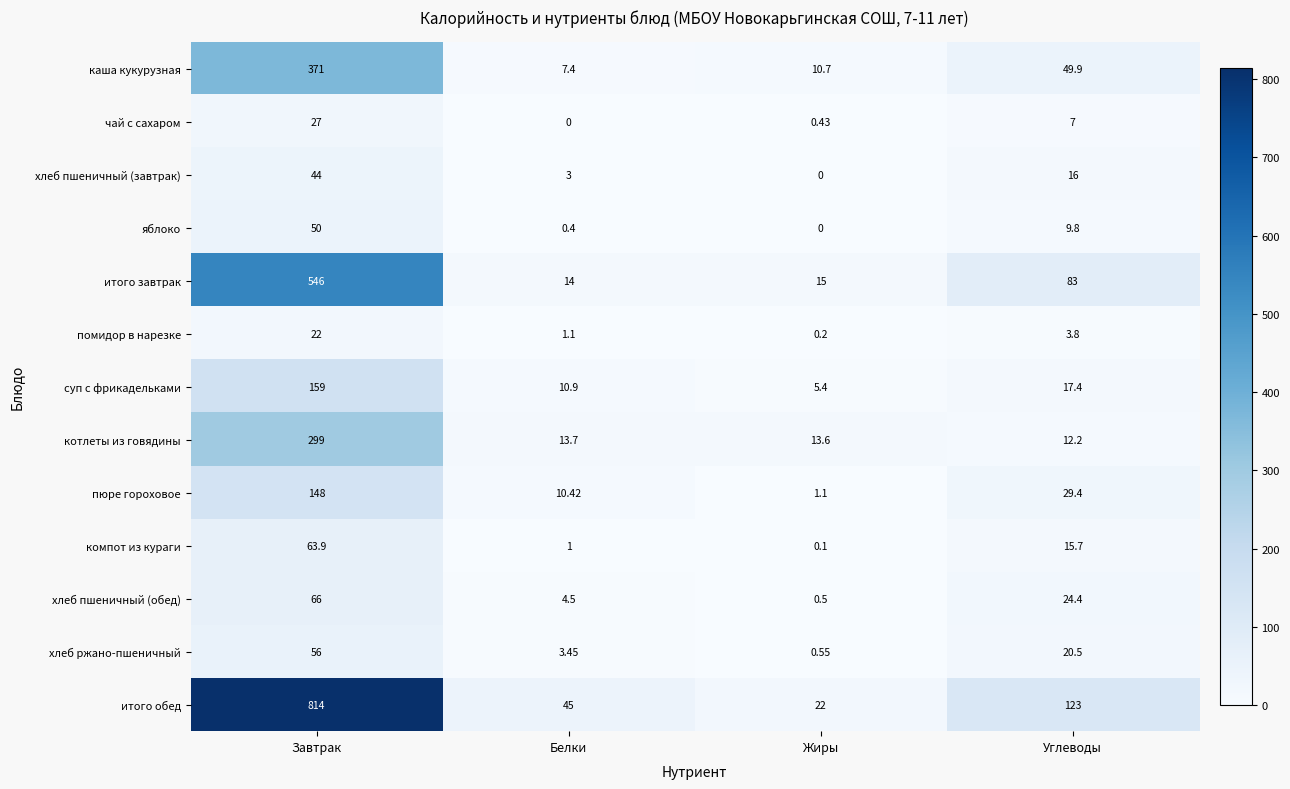

At which label does компот из кураги first exceed 15?

Завтрак